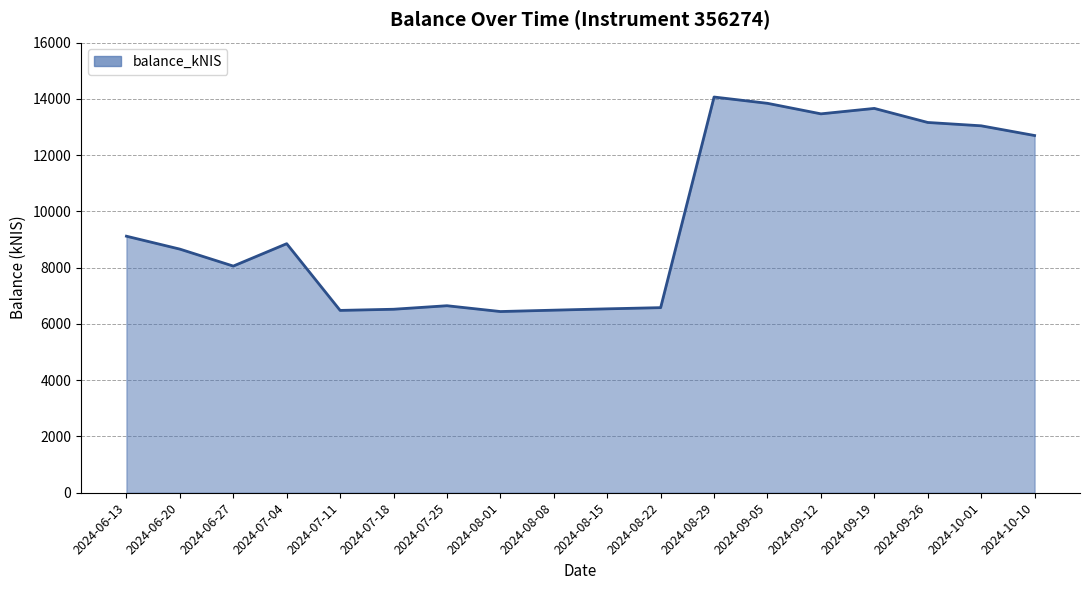

Does the chart display data point markers on the line(s)?

No